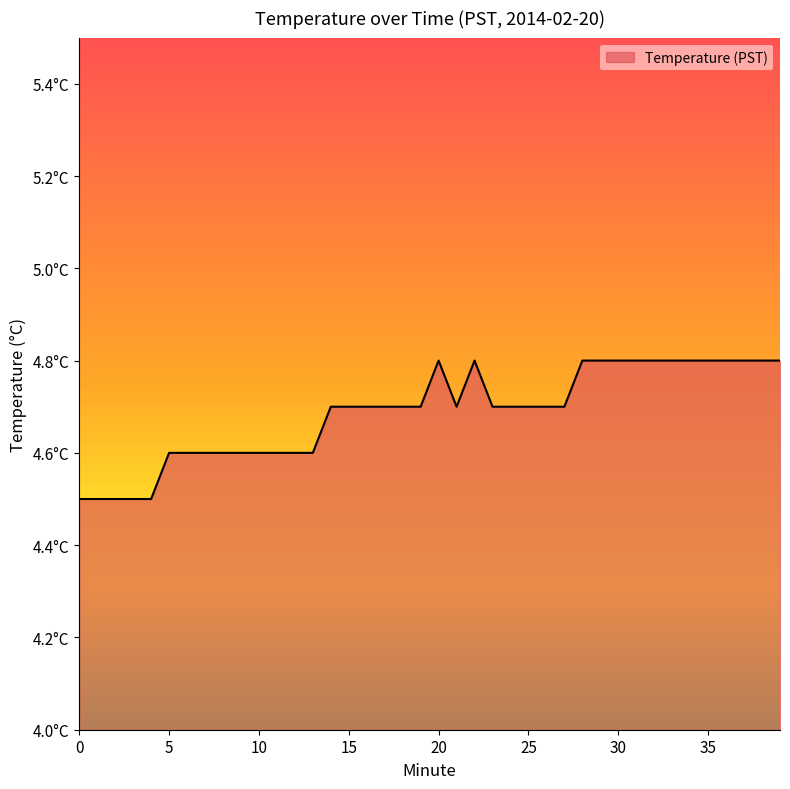

Does the chart display data point markers on the line(s)?

No